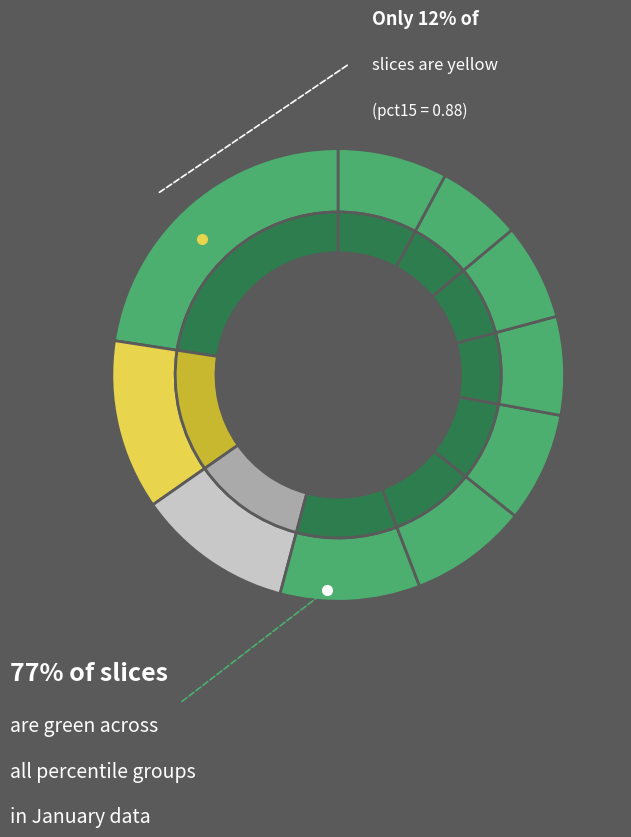

To the nearest percent, what portion does pct25 represent?

11%